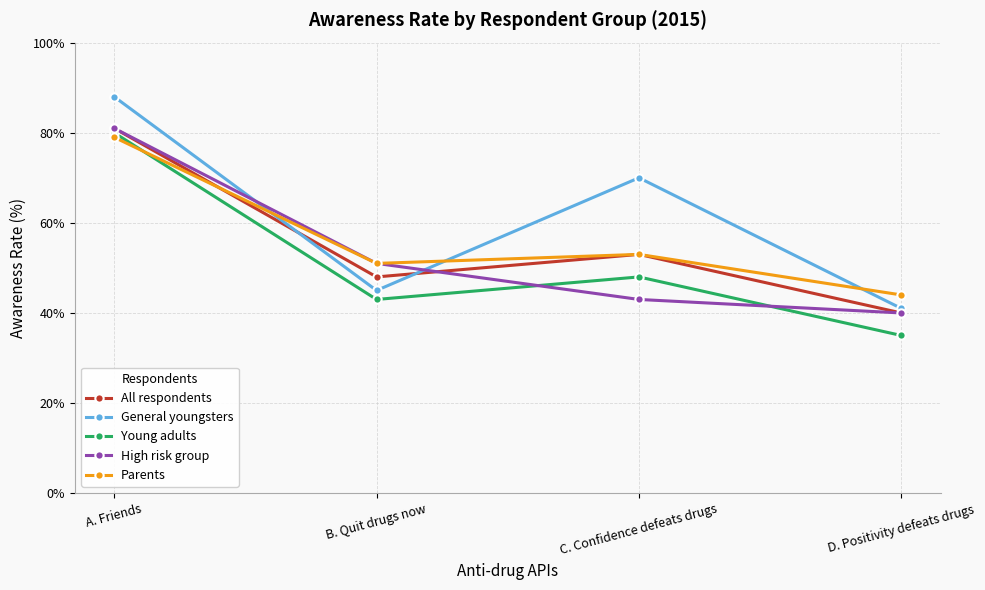

True or false: Parents has a value of 51 at B. Quit drugs now.

True